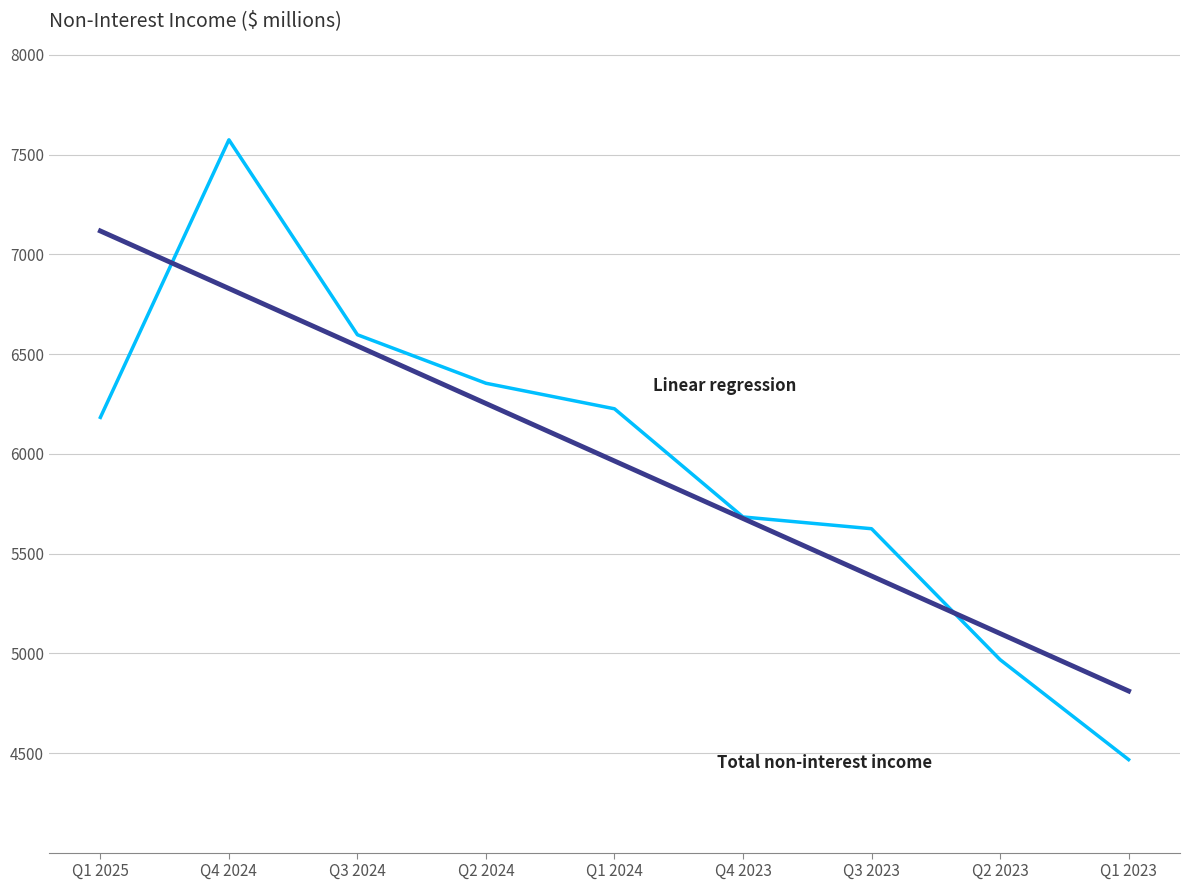

What is the difference between the highest and lowest values at Q2 2023?

131.0